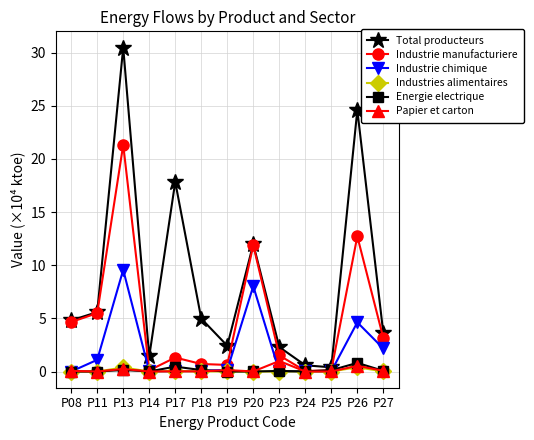

What is the total value across all series at P13?

62.1